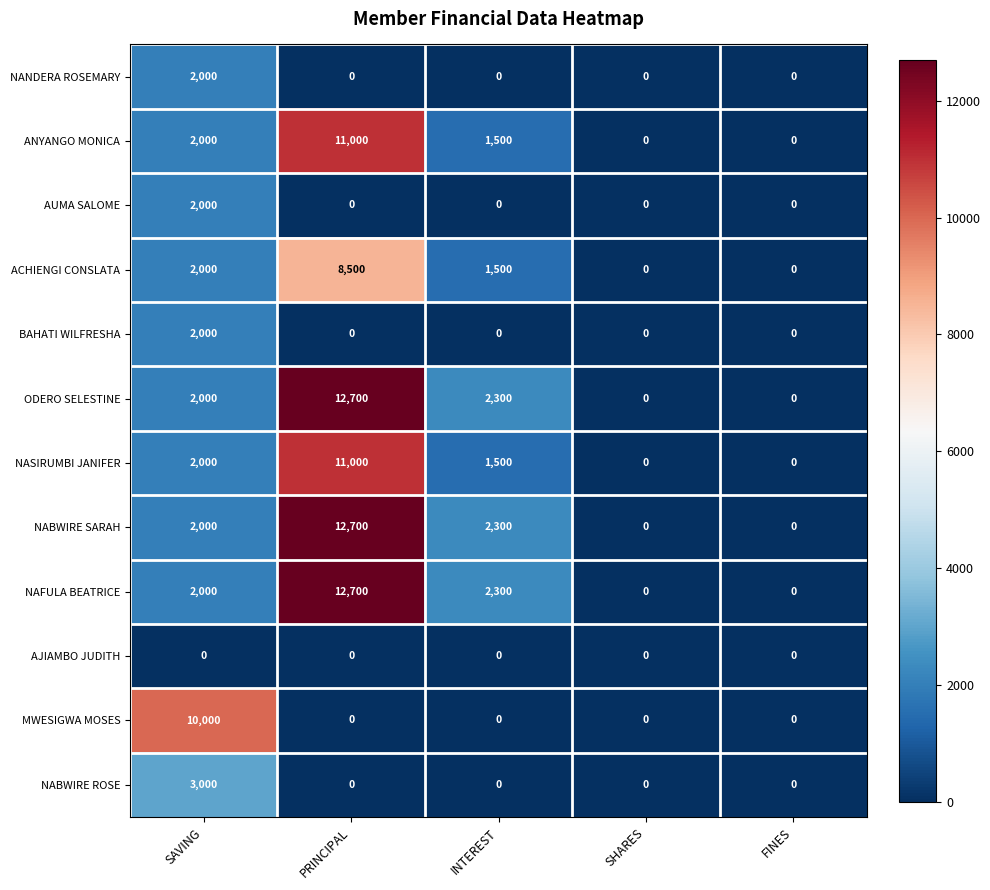

The value of AUMA SALOME at PRINCIPAL is 0. True or false?

True